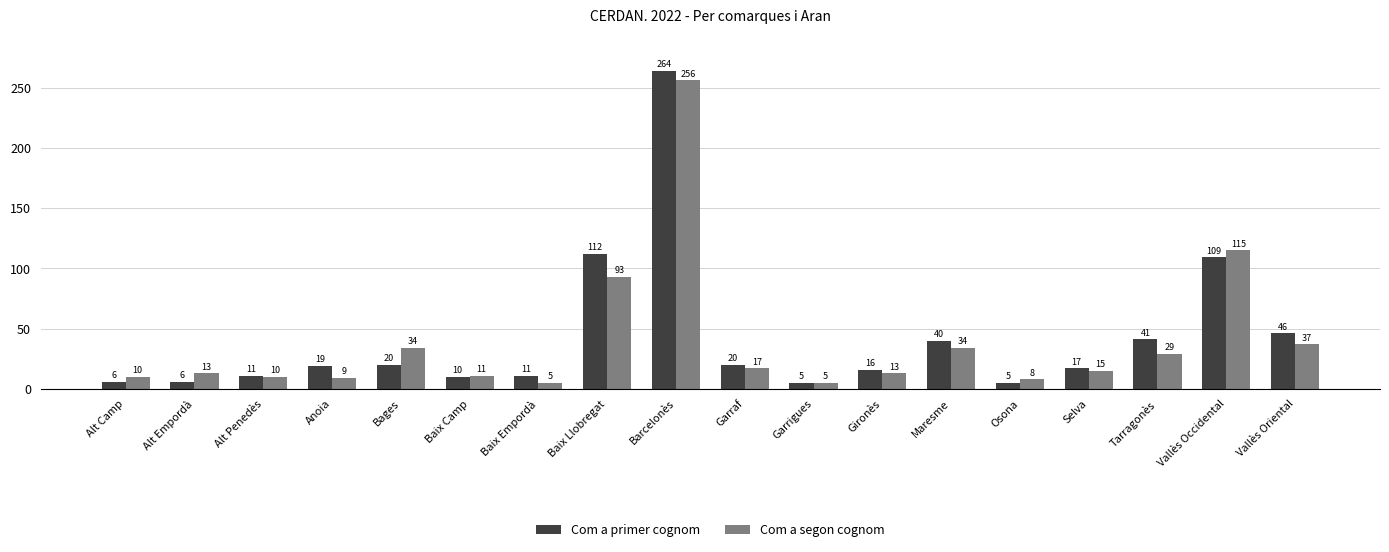

True or false: Com a primer cognom has a value of 11 at Alt Penedès.

True